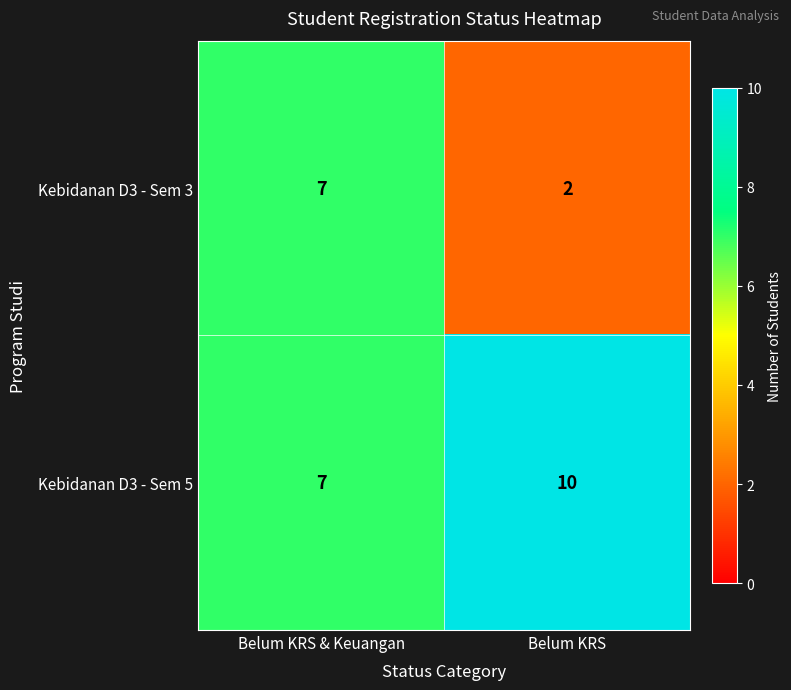

What is the difference between the Kebidanan D3 - Sem 3 values at Belum KRS and Belum KRS & Keuangan?

5